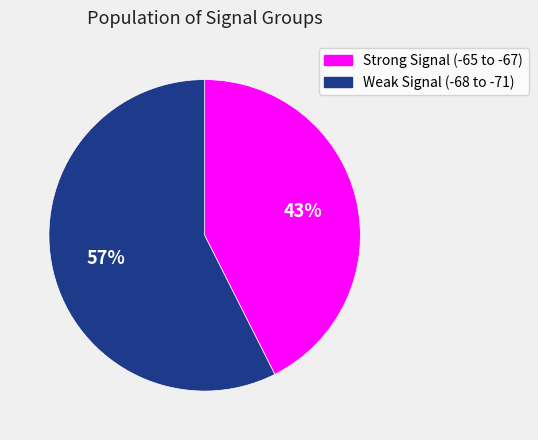

How many segments does this pie chart have?

2